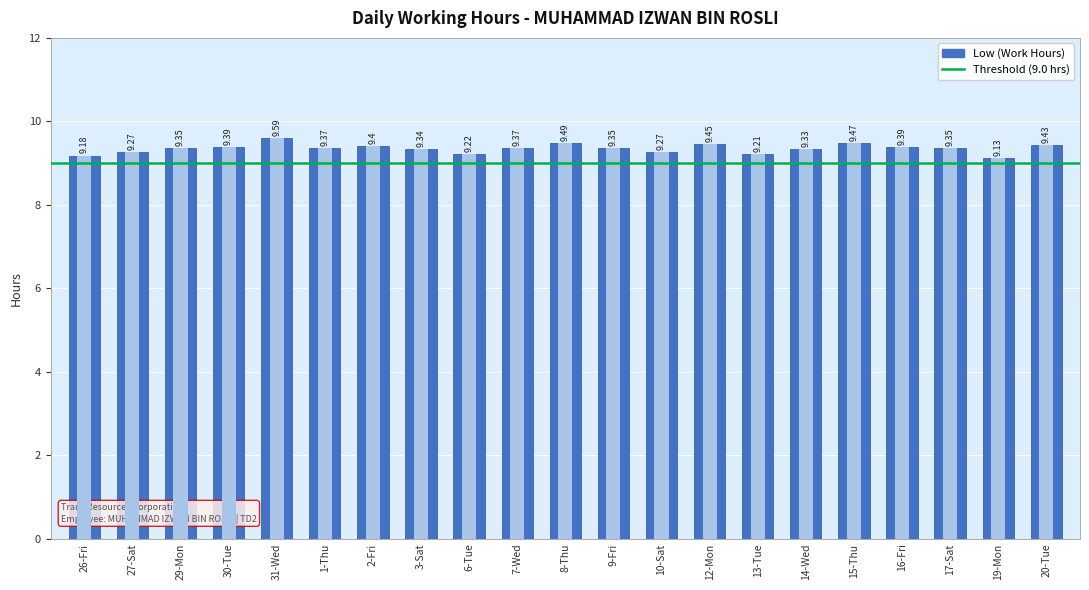

How many distinct data groups are displayed?

1